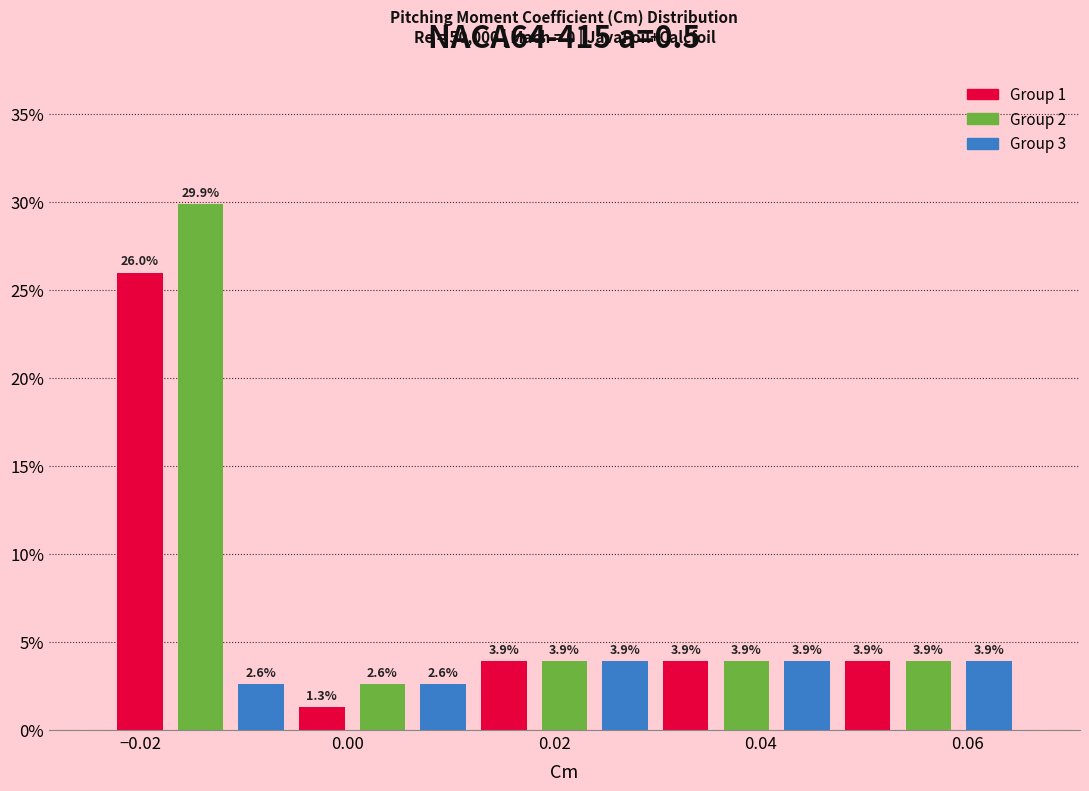

Around what value on the x-axis is the tallest bar? Give the approximate position of its centre, as read against the axis.

-0.014